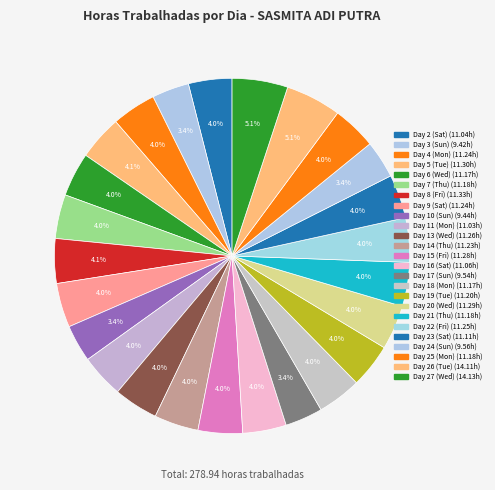

Which category has the smallest portion of the pie?

Day 3 (Sun)